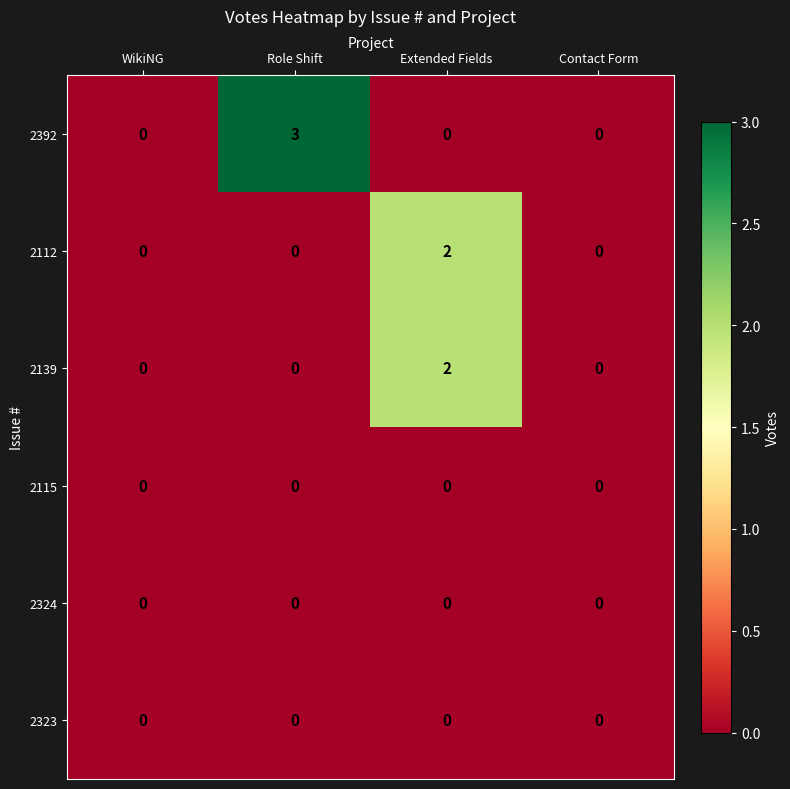

Which series changed the most between Role Shift and Extended Fields?

2392